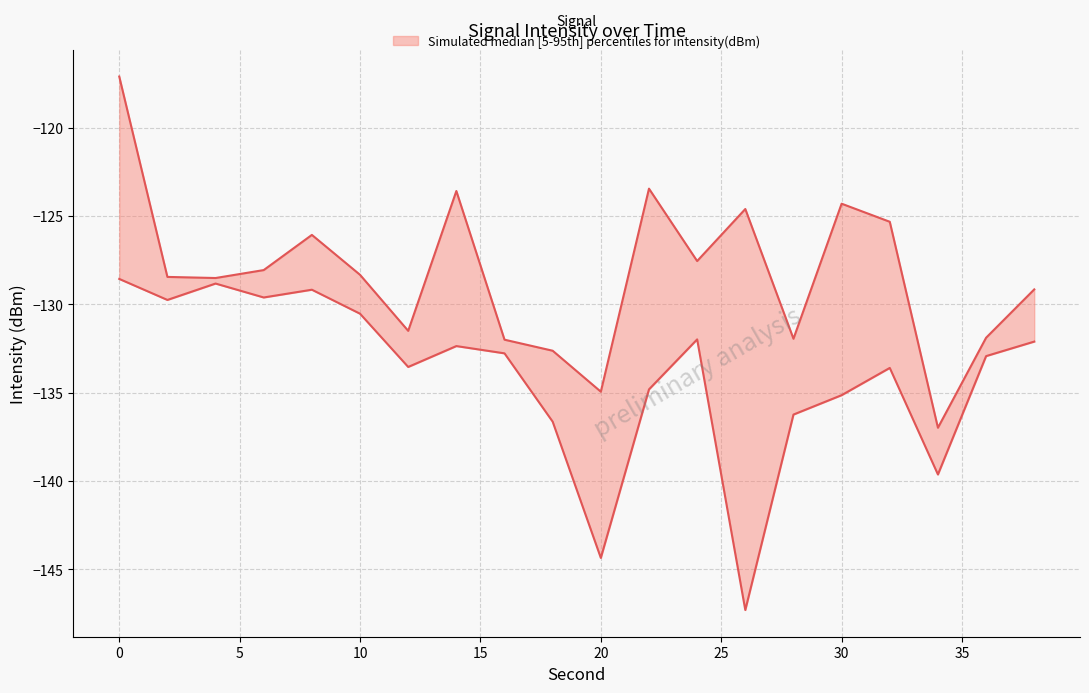

List the series in order of their peak value, highest first.

upper, lower